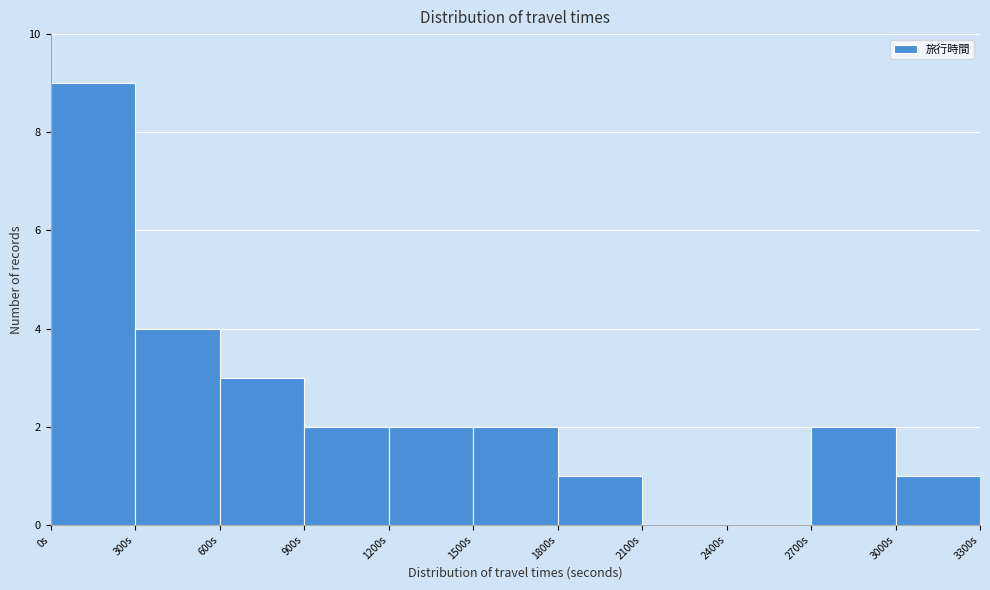

Reading left to right, transcribe this chart: for each bar, give the range it covers on the x-axis and its height. The values are not printed on the chart, so give them approximately, as read against the axis.

0 to 300: 9
300 to 600: 4
600 to 900: 3
900 to 1200: 2
1200 to 1500: 2
1500 to 1800: 2
1800 to 2100: 1
2100 to 2400: 0
2400 to 2700: 0
2700 to 3000: 2
3000 to 3300: 1